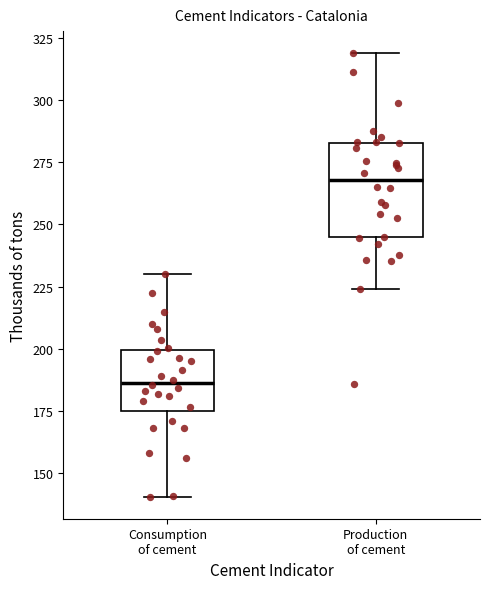

Where does the upper whisker of the box for Production of cement end on the y-axis? The values are not printed on the chart, so give them approximately, as read against the axis.

320